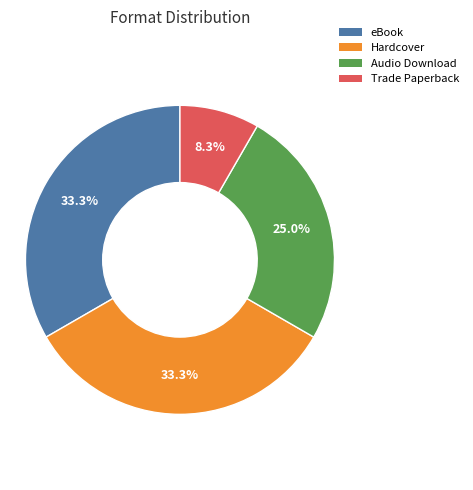

Does any single category account for the majority?

No